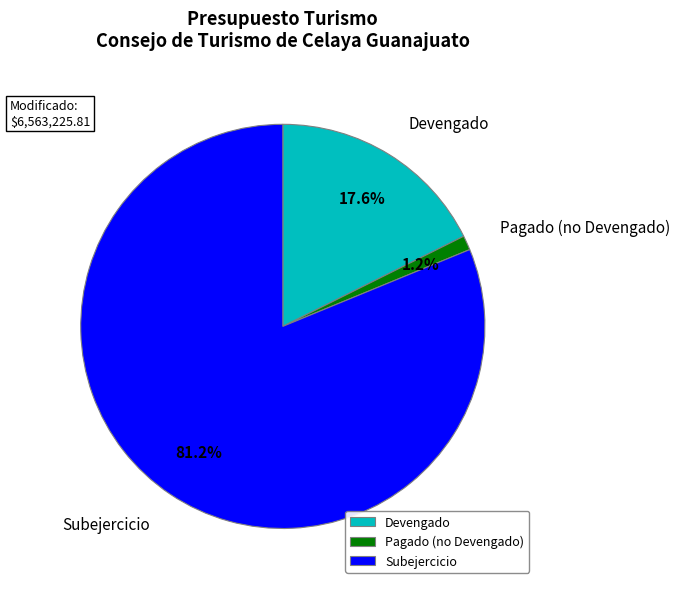

What is the majority slice?

Subejercicio